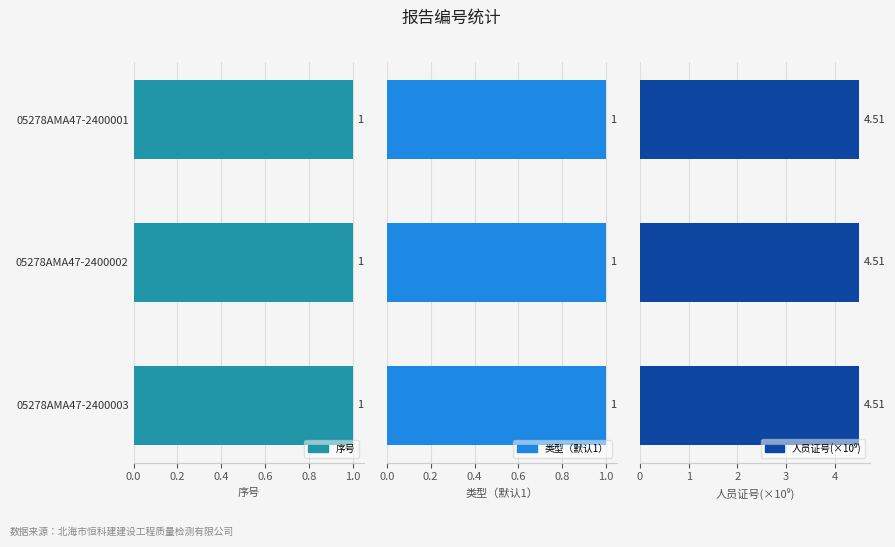

Reading right to left, list all the values displayed in this chart.

序号: 05278AMA47-2400003=1	05278AMA47-2400002=1	05278AMA47-2400001=1
类型（默认1）: 05278AMA47-2400003=1	05278AMA47-2400002=1	05278AMA47-2400001=1
人员证号: 05278AMA47-2400003=4505000142	05278AMA47-2400002=4505000142	05278AMA47-2400001=4505000142